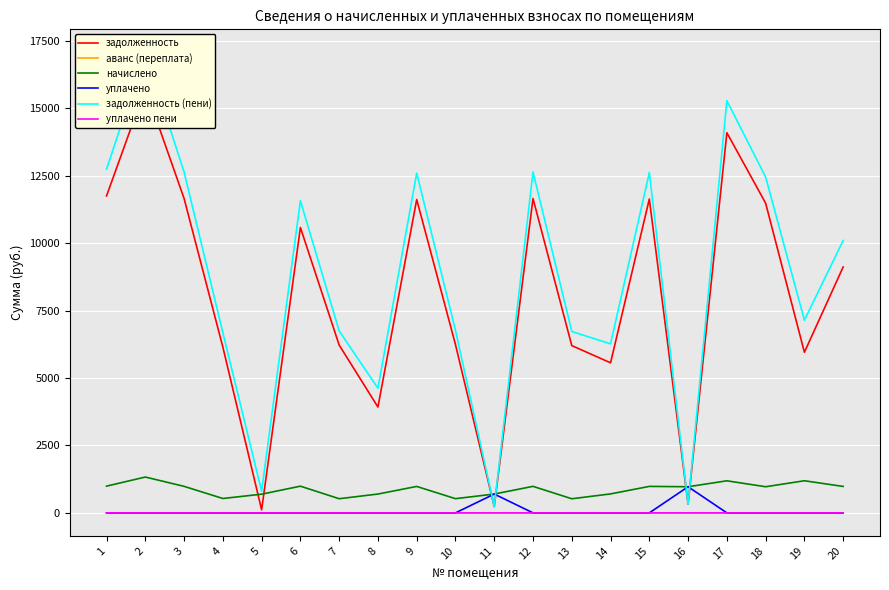

Count the number of data series in this chart.

6